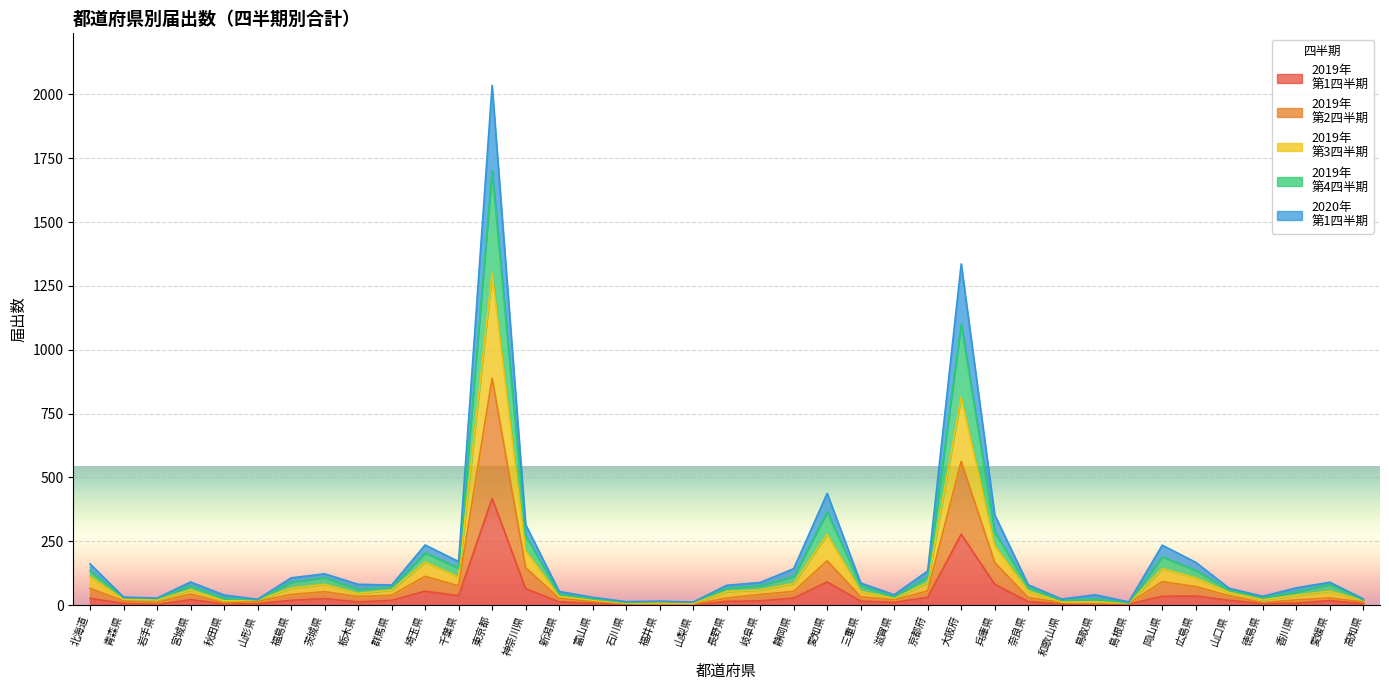

Between 静岡県 and 和歌山県, which series saw the biggest shift?

2019年
第4四半期